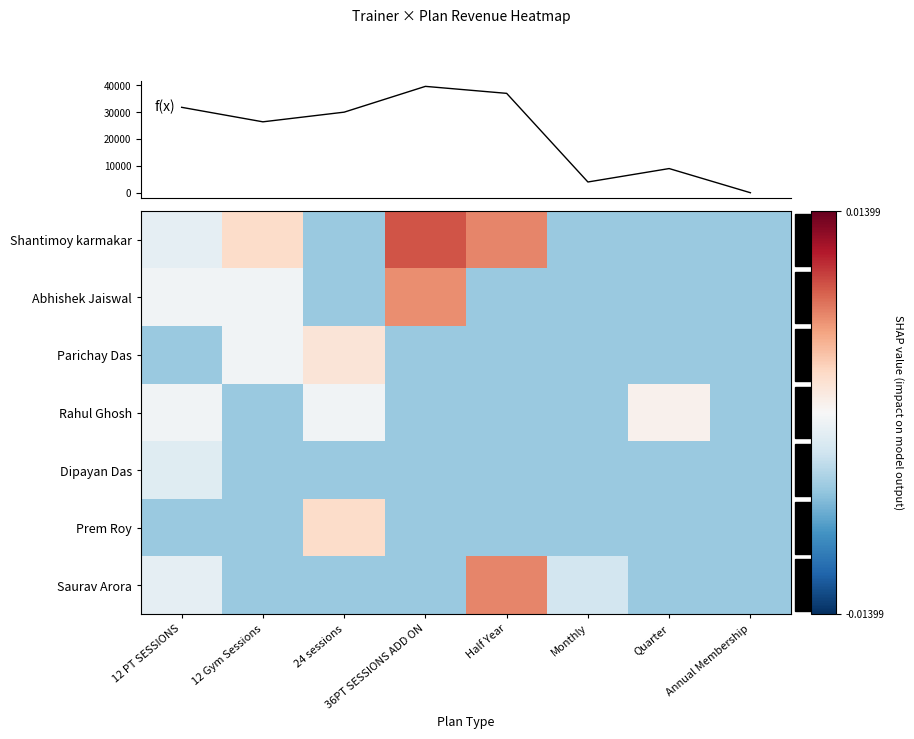

At how many categories does at least one series exceed 8381?

6